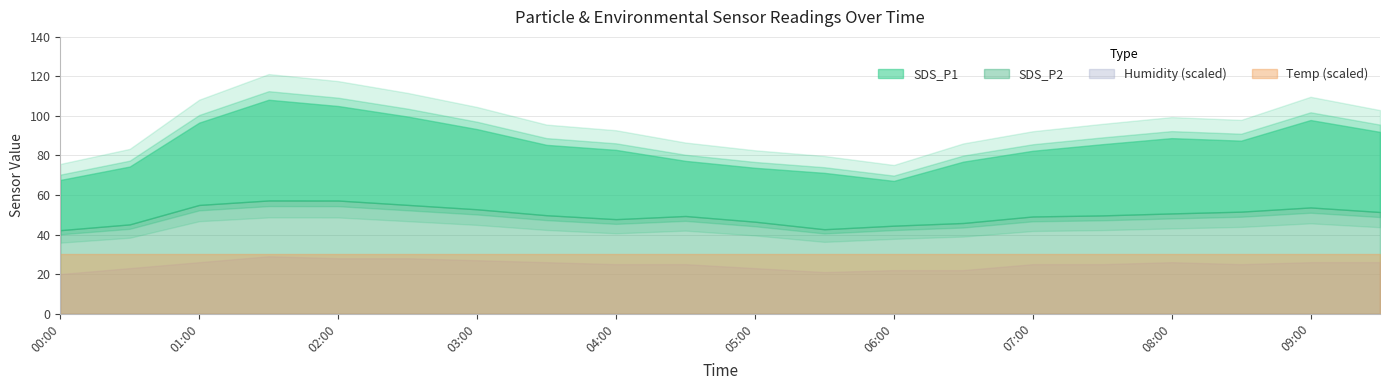

True or false: Humidity and Temp intersect in this chart.

False